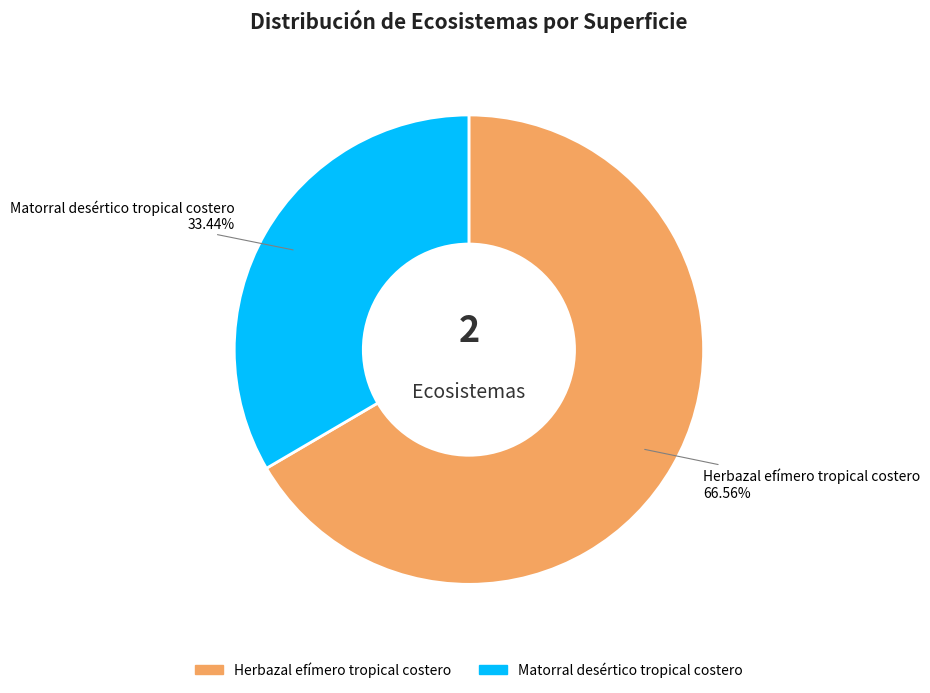

What is the ratio of the value at Herbazal efímero tropical costero to the value at Matorral desértico tropical costero?

2.0